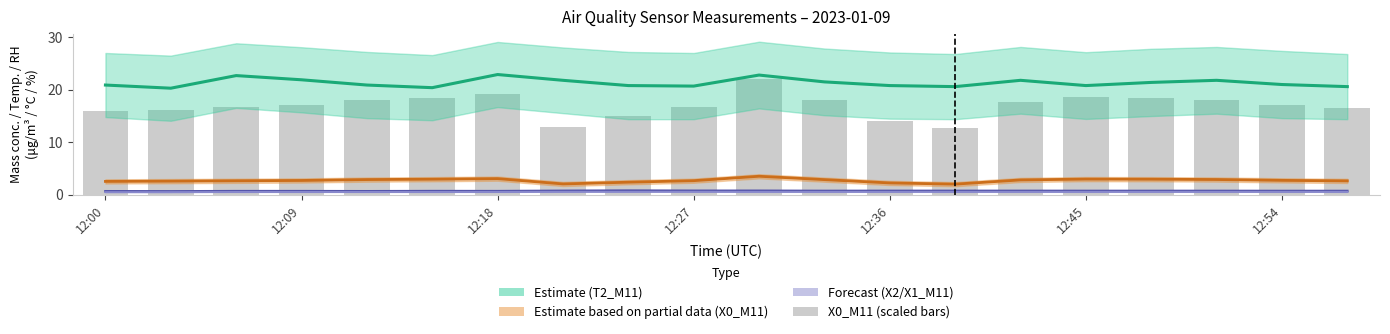

What is the highest value of the X1_M11 (Forecast low) series?

0.6